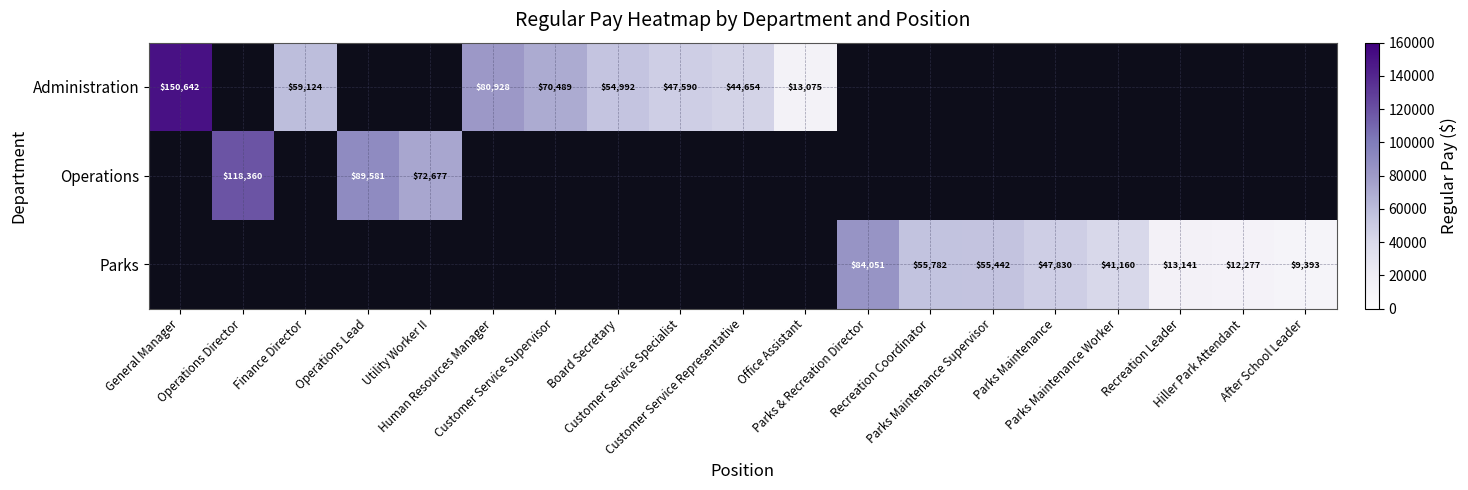

How many distinct data groups are displayed?

3